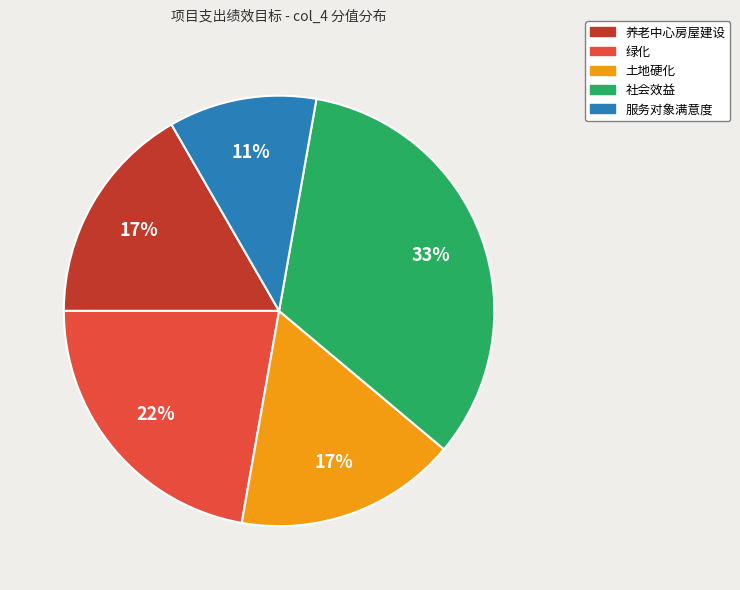

What is the ratio of the value at 绿化 to the value at 养老中心房屋建设?

1.3